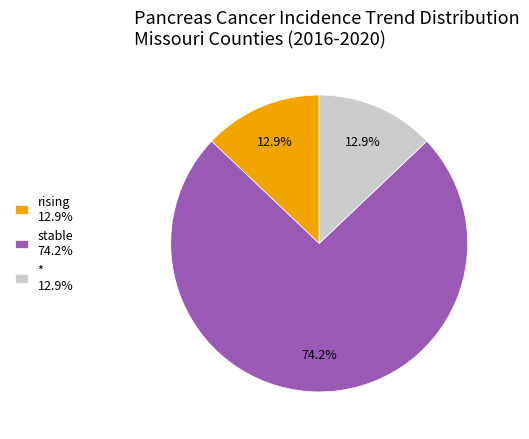

Is there a majority slice in this chart?

Yes